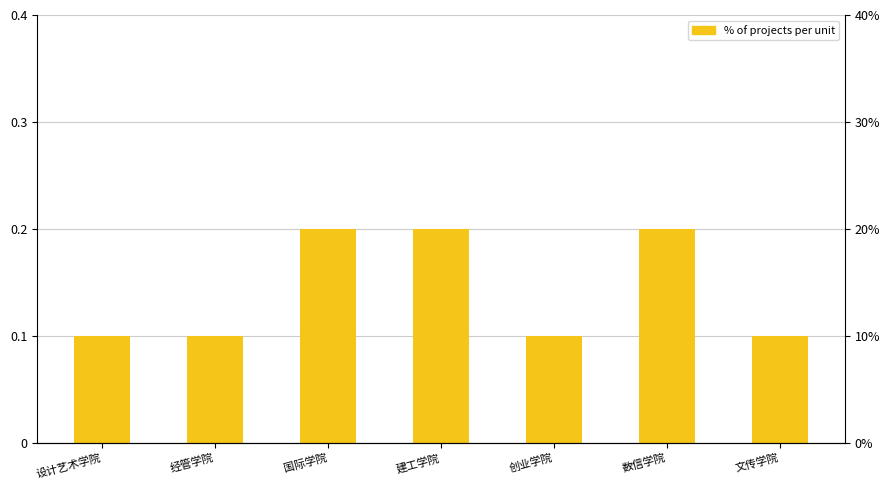

What is the average value?

0.1